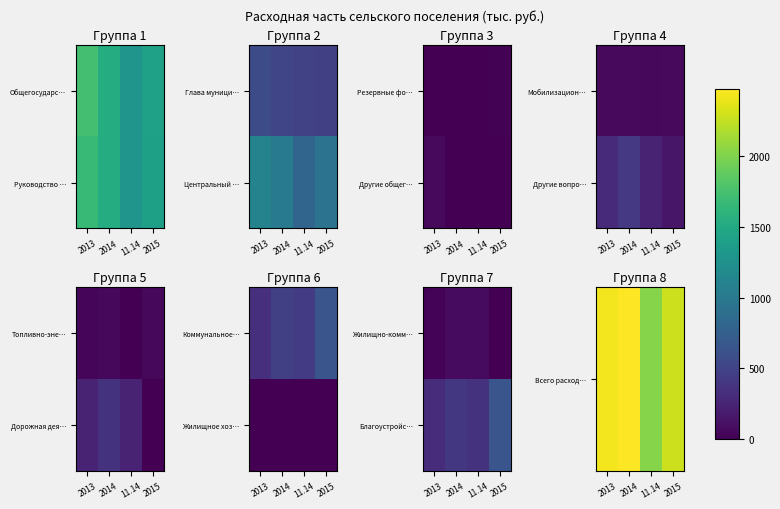

At which label is Всего расход… closest to 2250?

2015